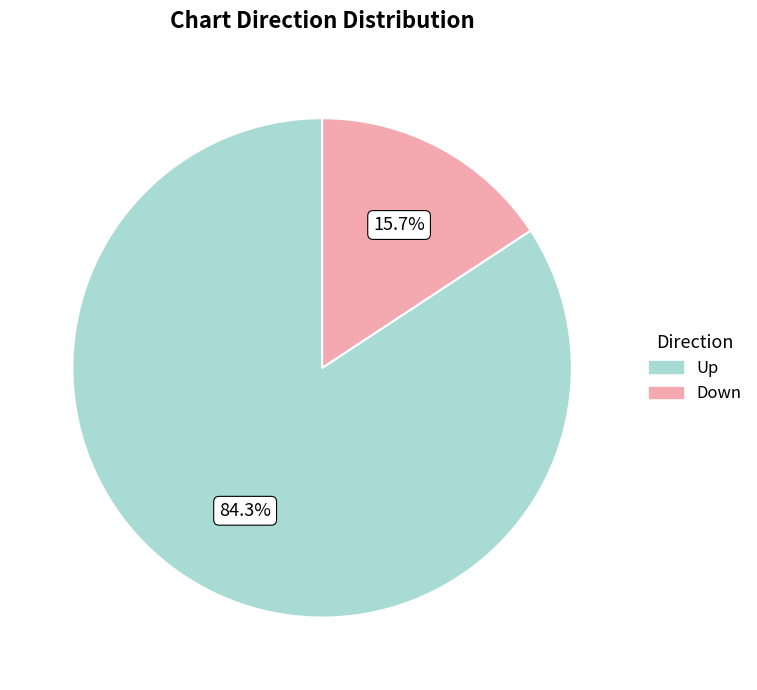

Rank the categories by value from highest to lowest.

Up, Down